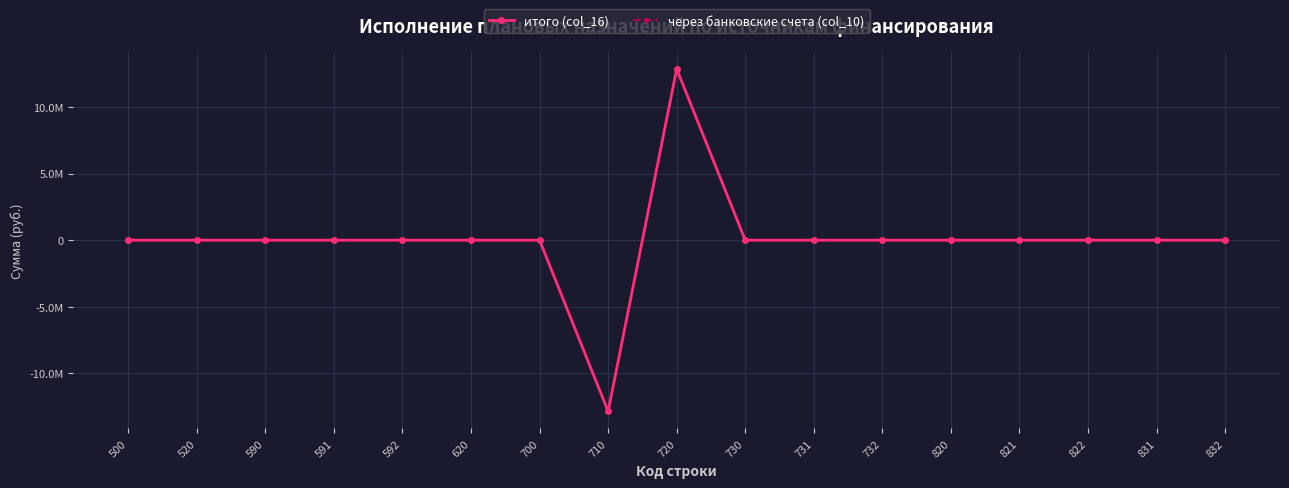

Which has a higher value, 700 or 591?

700